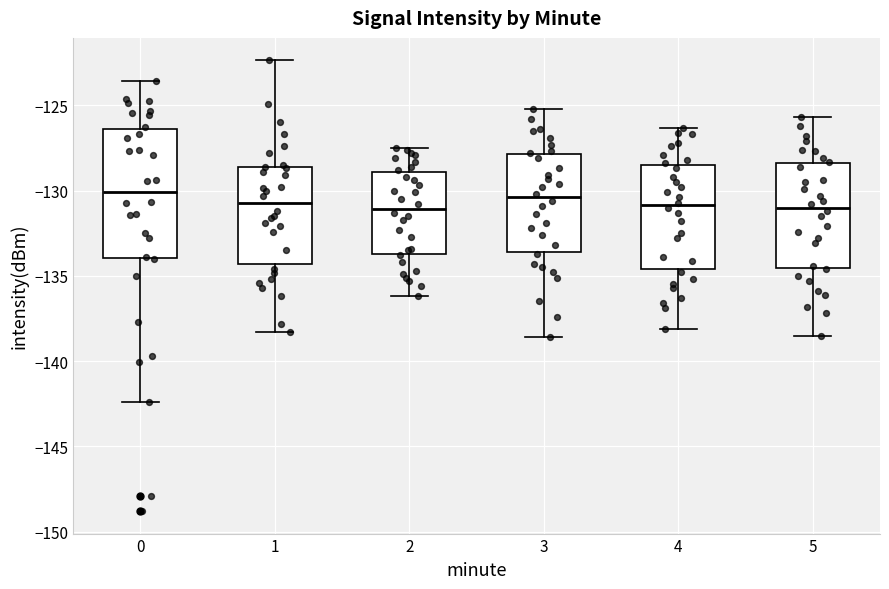

Where does the median line of the box at x = 5 sit on the y-axis? The values are not printed on the chart, so give them approximately, as read against the axis.

-131.0